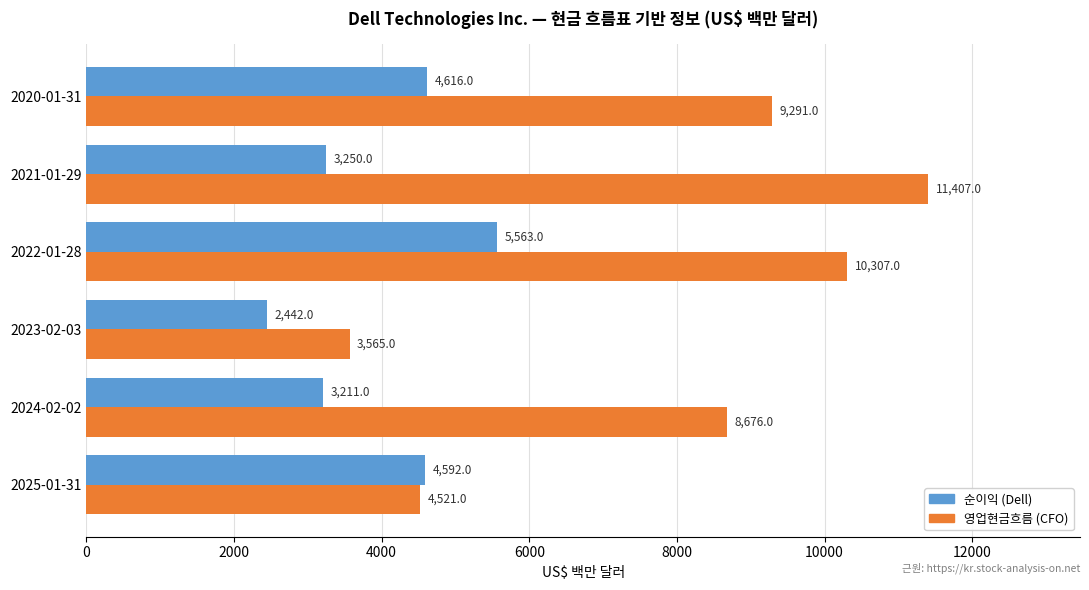

What is the smallest value displayed?

2442